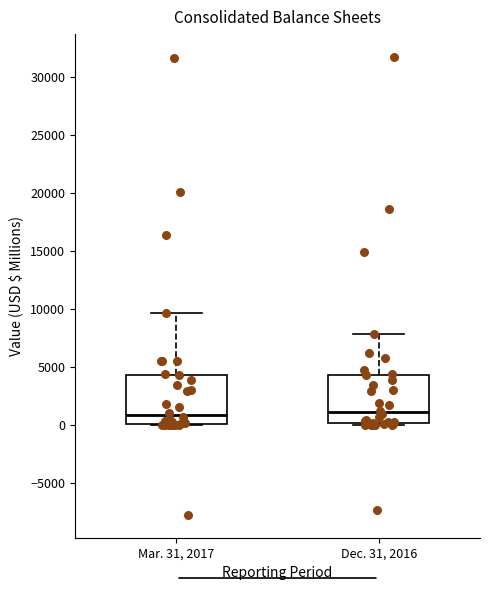

Reading left to right, transcribe this box plot: for each box, give where its median line is, the range the box spans, and where its two whiskers end, as read against the y-axis. The values are not printed on the chart, so give them approximately, as read against the axis.

Mar. 31, 2017: median 1000, box 0 to 4500, whiskers 0 to 9500
Dec. 31, 2016: median 1000, box 0 to 4500, whiskers 0 to 8000